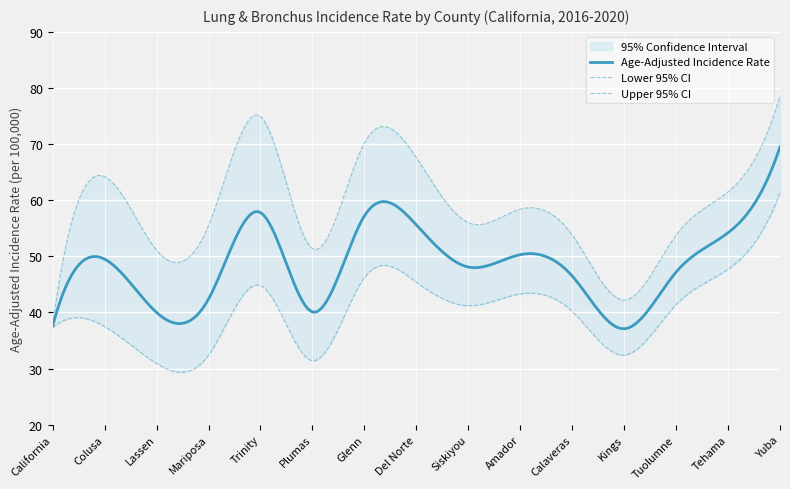

Reading left to right, extract all data points from this chart.

Age-Adjusted Incidence Rate: 37.6	49.5	40.0	42.4	57.8	40.1	57.2	55.6	48.1	50.3	46.5	37.1	47.2	54.2	69.5
Lower 95% CI: 37.3	37.5	30.9	32.4	44.8	31.4	46.2	45.4	41.2	43.3	40.2	32.4	41.4	47.7	61.3
Upper 95% CI: 37.8	64.2	51.1	55.5	74.9	51.4	70.2	67.6	56.0	58.4	53.8	42.2	53.8	61.5	78.6